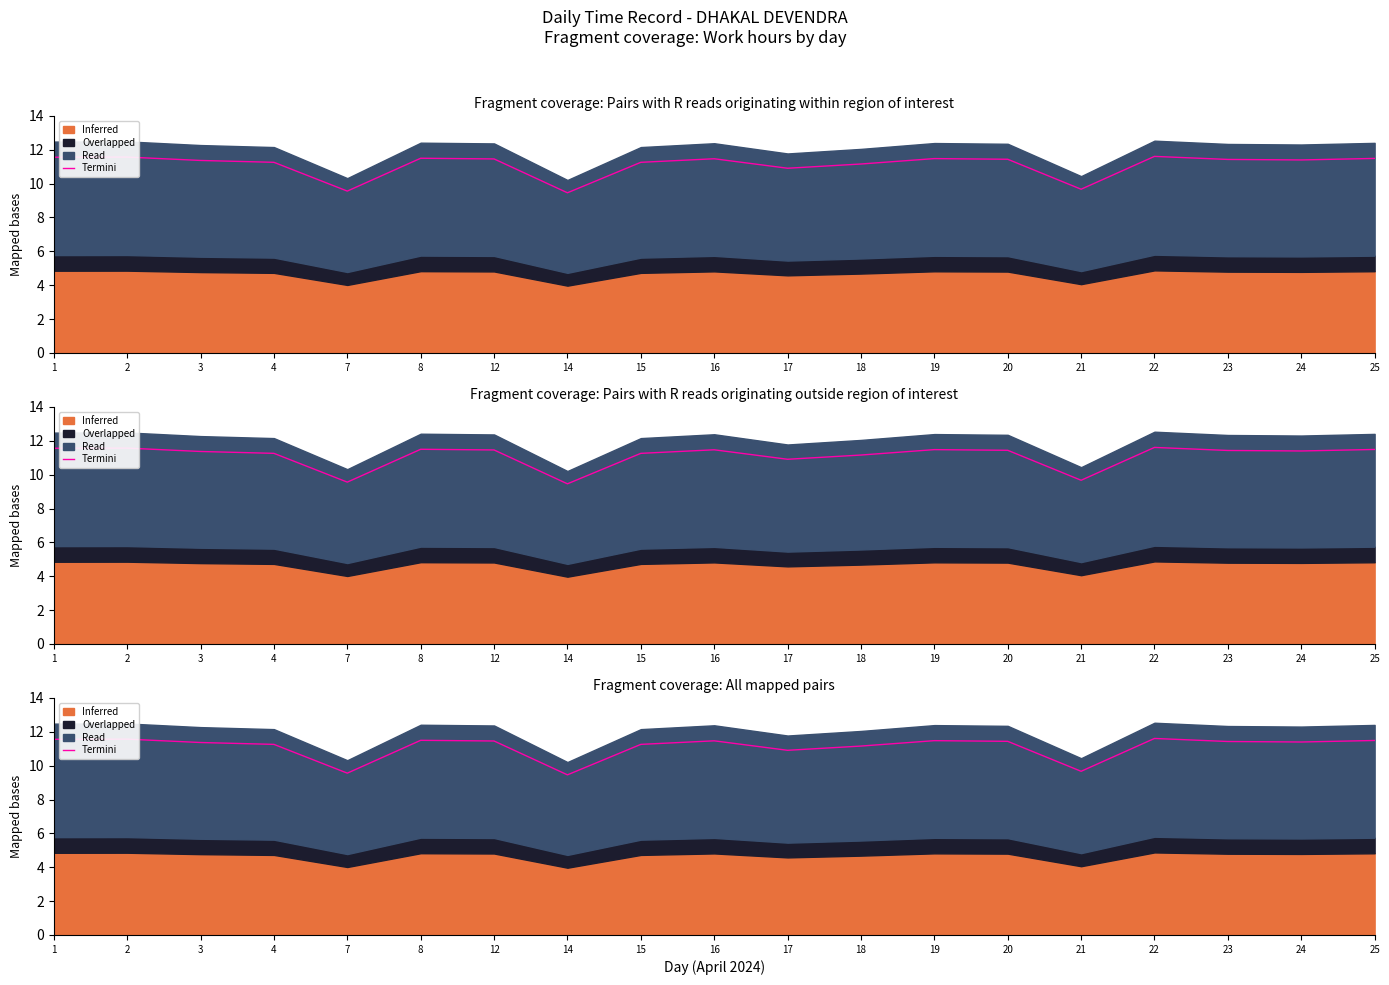

What is the value of the 8th point from the left?

9.5